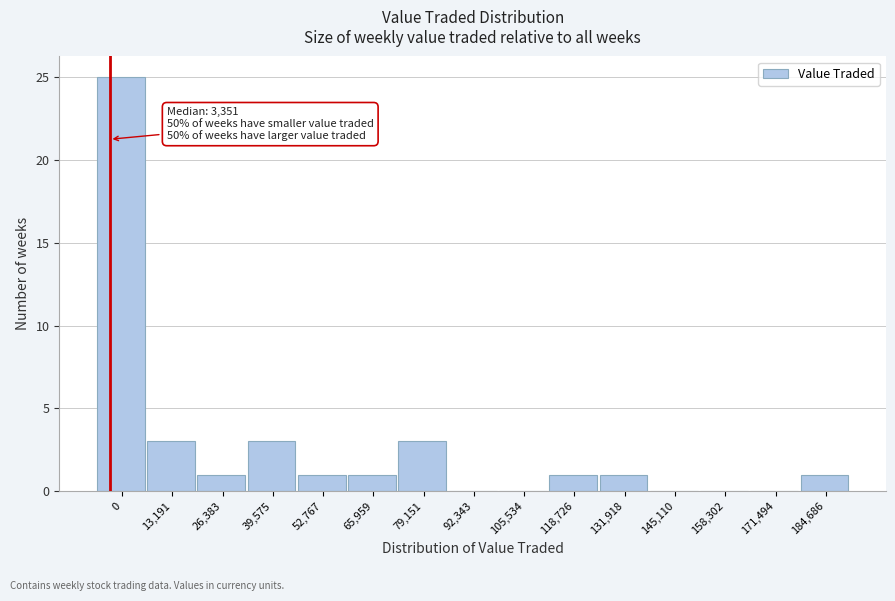

Reading left to right, transcribe all the data shown in this chart.

0=25	13,191=3	26,383=1	39,575=3	52,767=1	65,959=1	79,151=3	92,343=0	105,534=0	118,726=1	131,918=1	145,110=0	158,302=0	171,494=0	184,686=1